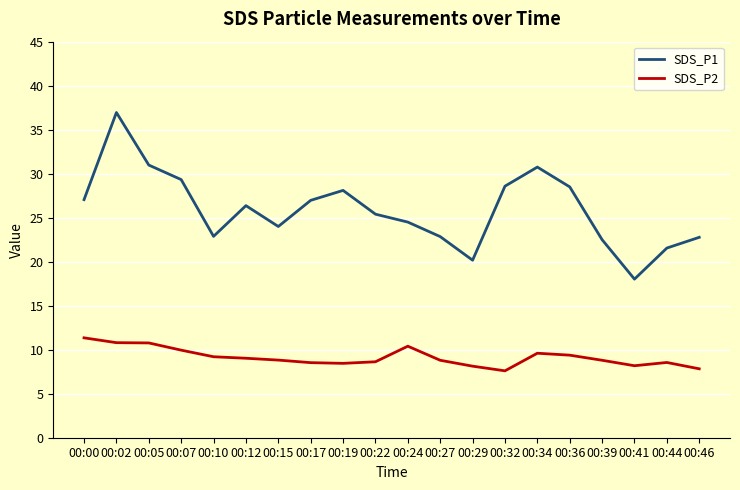

What is the sum of all SDS_P1 values?

518.2